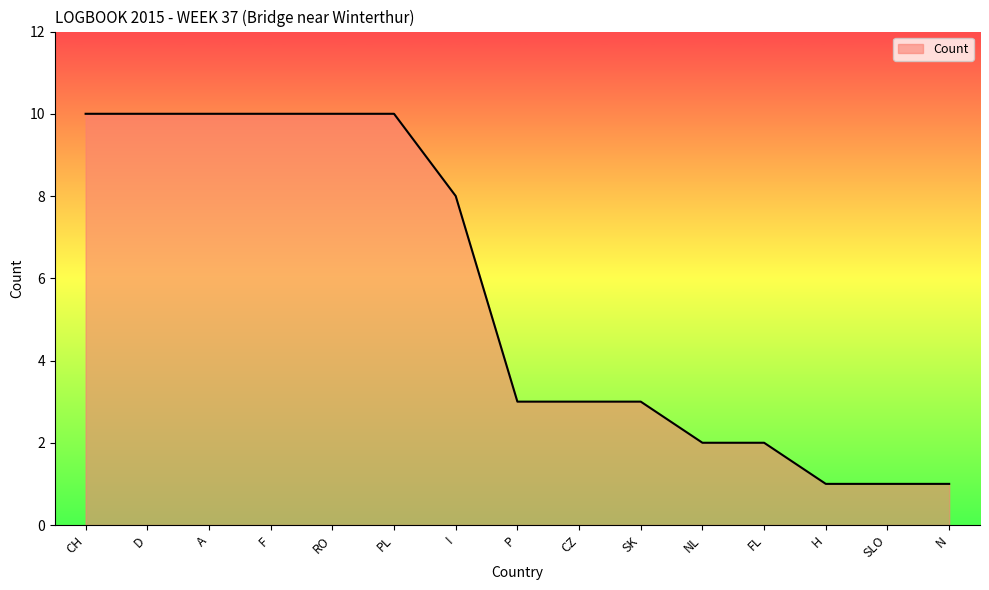

The chart shows a value of 3 at P. True or false?

True